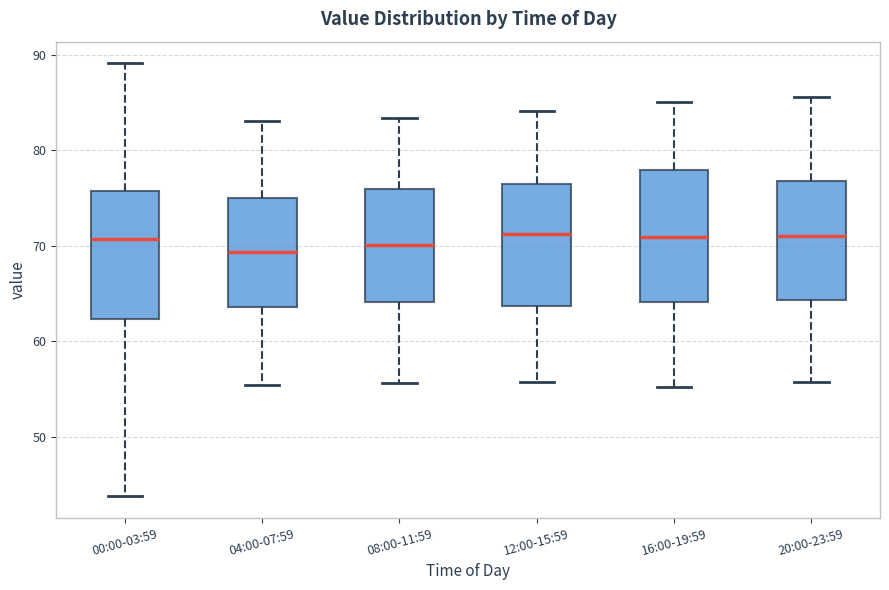

Where is the upper edge of the box for 00:00-03:59 on the y-axis? The values are not printed on the chart, so give them approximately, as read against the axis.

76